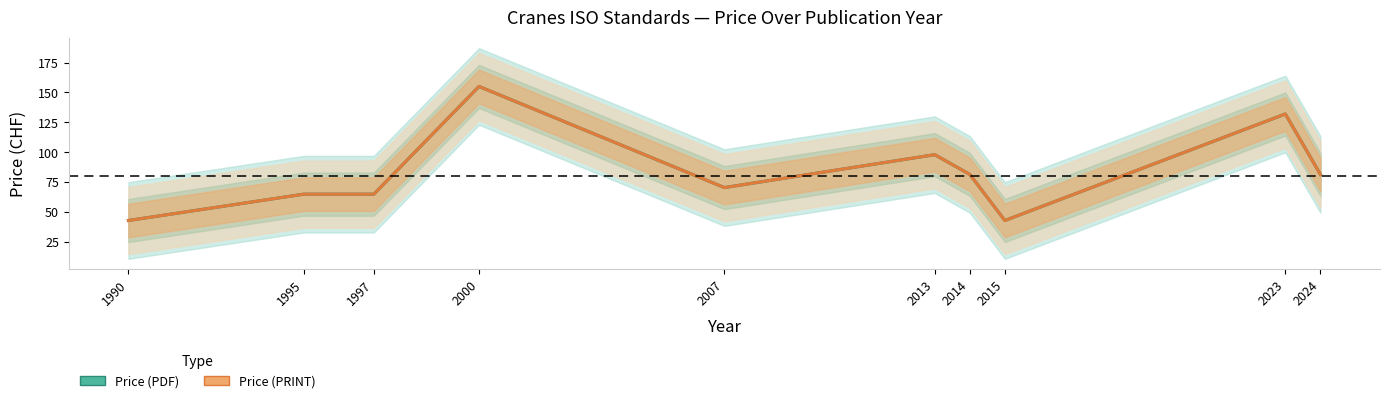

Which series has the largest range (max minus min)?

Price (PDF)